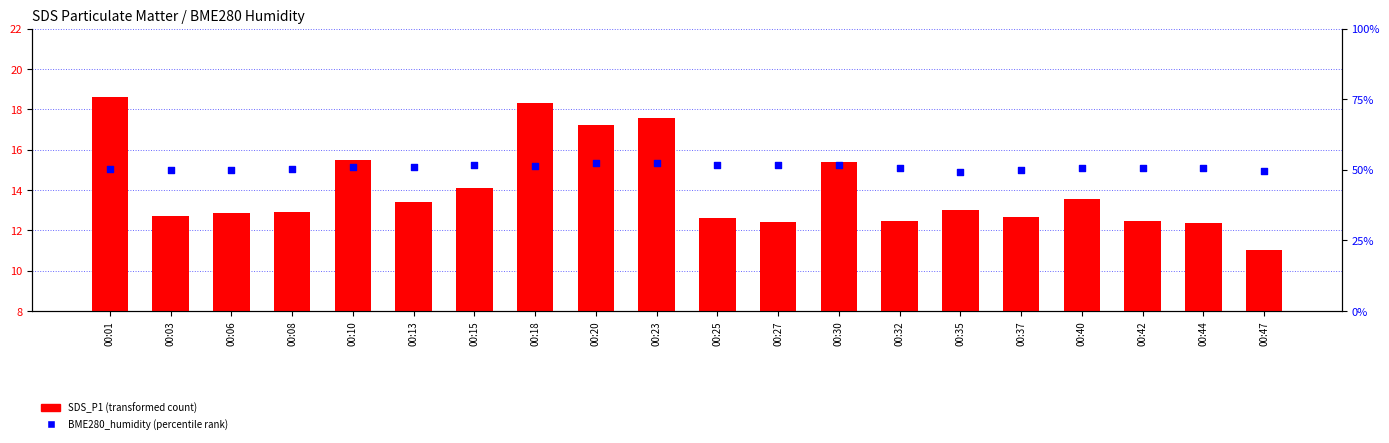

Is the value of BME280_humidity at 00:20 greater than the value of SDS_P1 at 00:03?

Yes